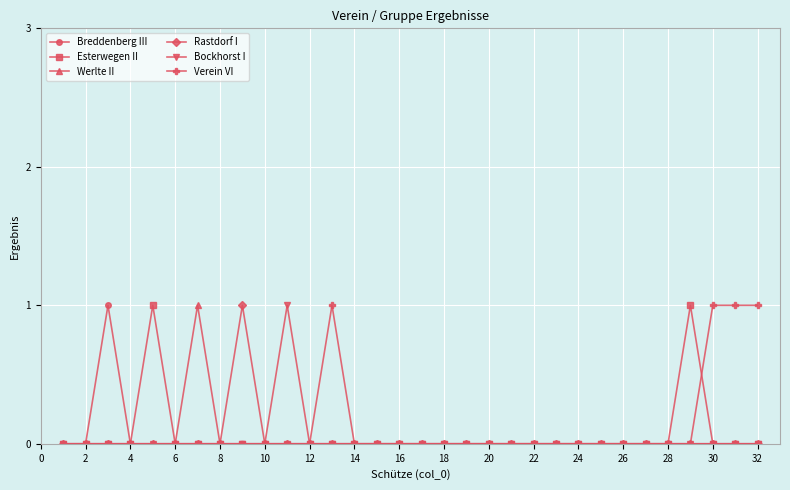

In Breddenberg III, how many points are higher than both neighbors (excluding endpoints)?

1